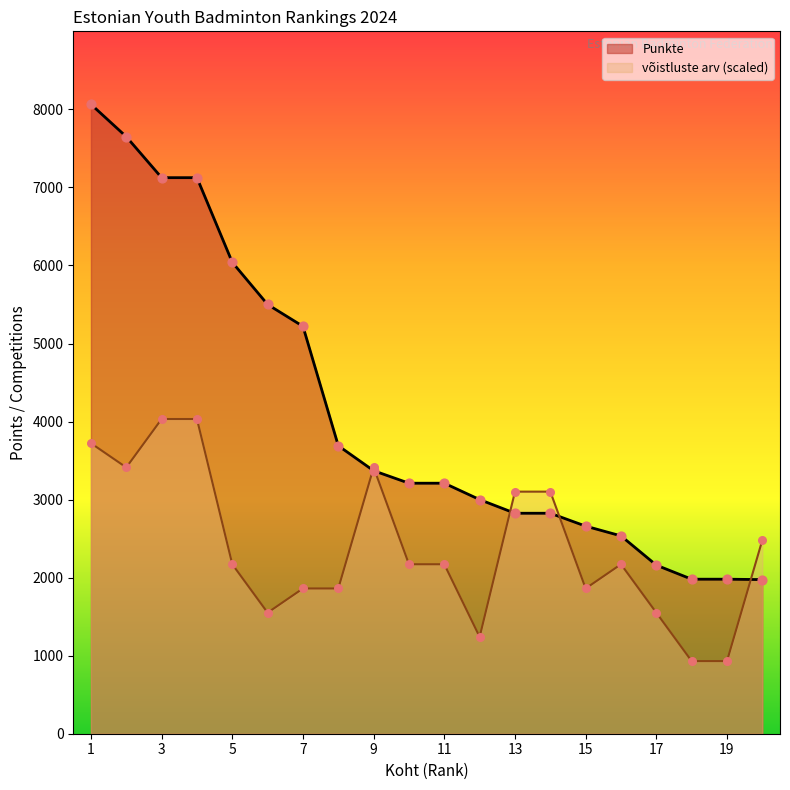

Which series has the largest Y range (max minus min)?

Punkte